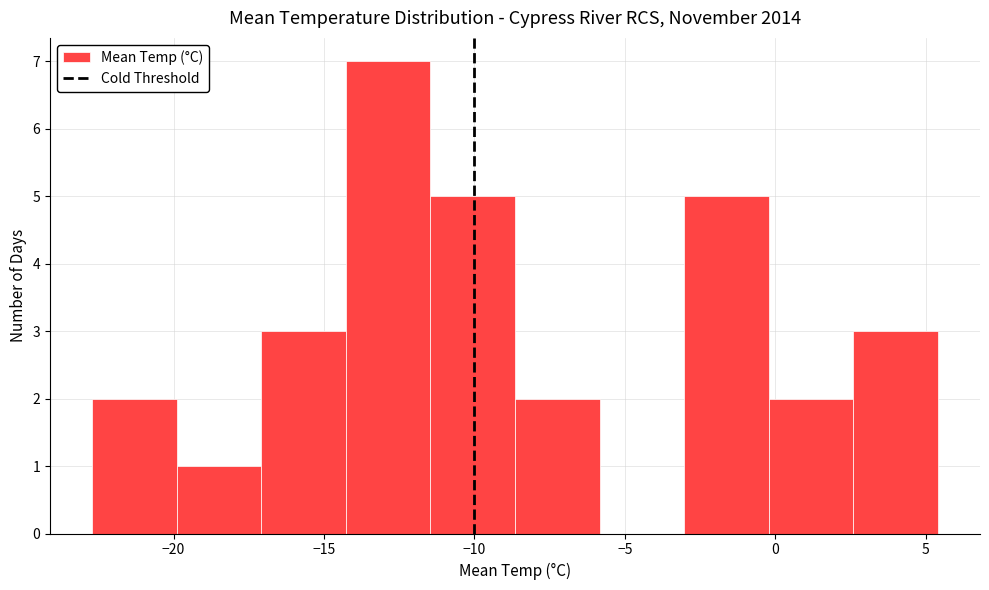

Reading left to right, transcribe this chart: for each bar, give the range it covers on the x-axis and its height. Neither the bar edges nor the heights are printed on the chart, so give them approximately, as read against the axes.

-22.5 to -20.0: 2
-20.0 to -17.0: 1
-17.0 to -14.5: 3
-14.5 to -11.5: 7
-11.5 to -8.5: 5
-8.5 to -6.0: 2
-6.0 to -3.0: 0
-3.0 to 0.0: 5
0.0 to 2.5: 2
2.5 to 5.5: 3